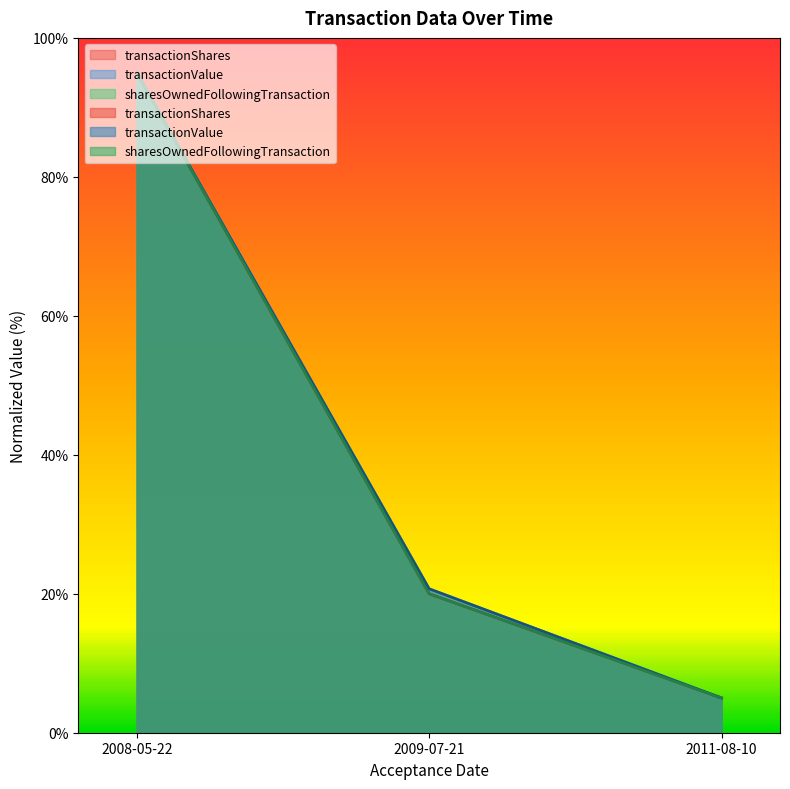

The transactionShares series shows 20.0 at 2009-07-21. True or false?

True